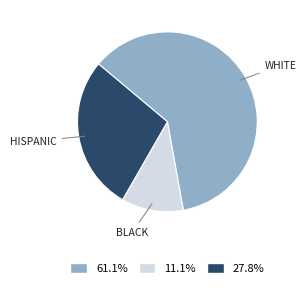

Is there any slice that represents more than half of the pie?

Yes